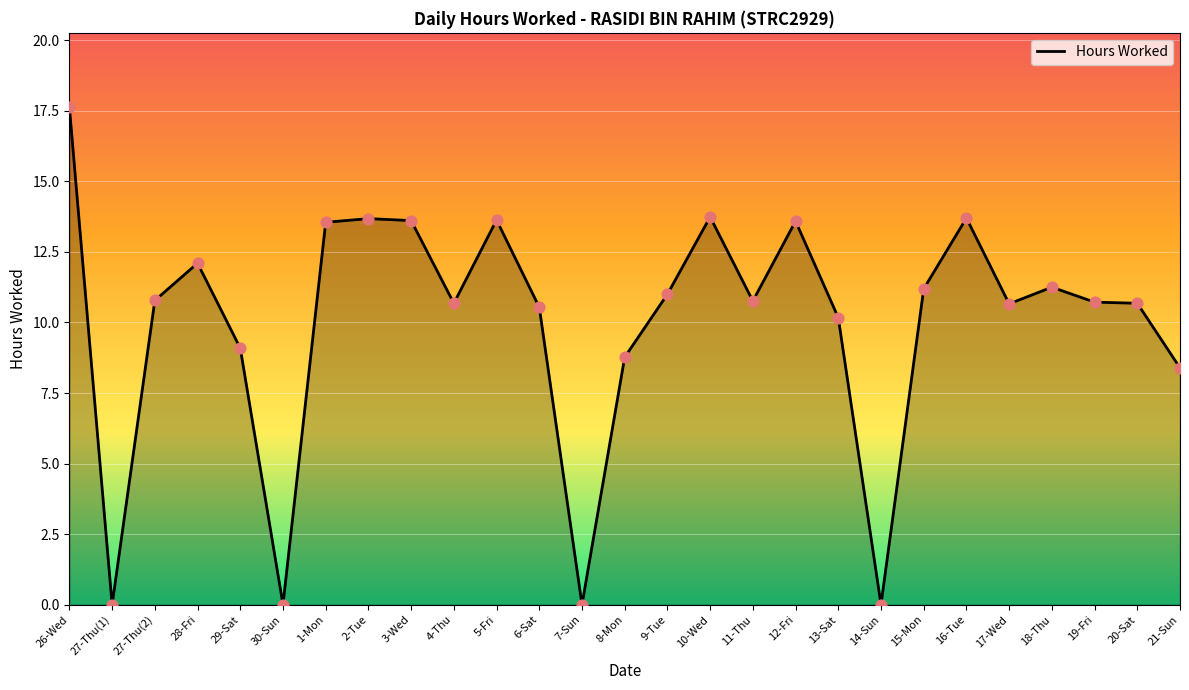

What is the change in value from 27-Thu(1) to 10-Wed?

+13.7